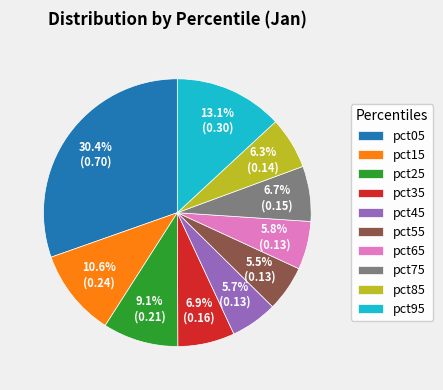

Count the number of slices in the pie.

10